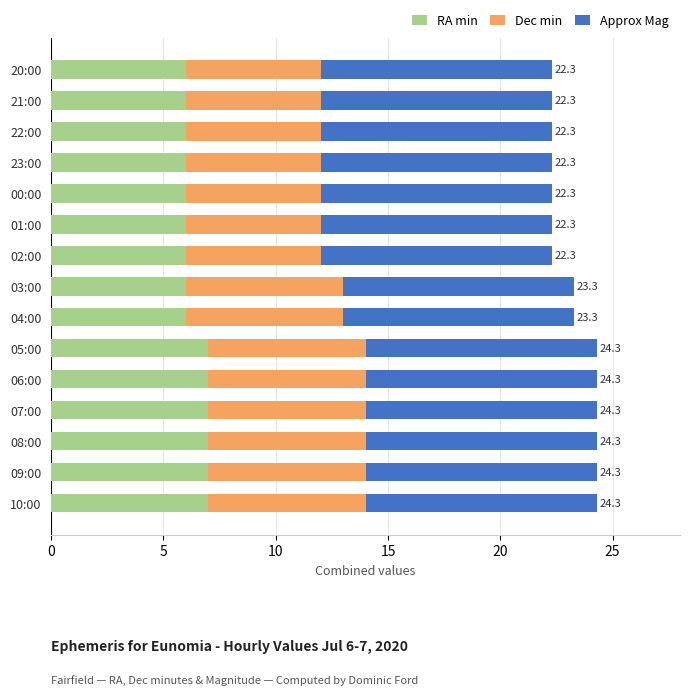

What is the highest value of the RA min series?

7.0